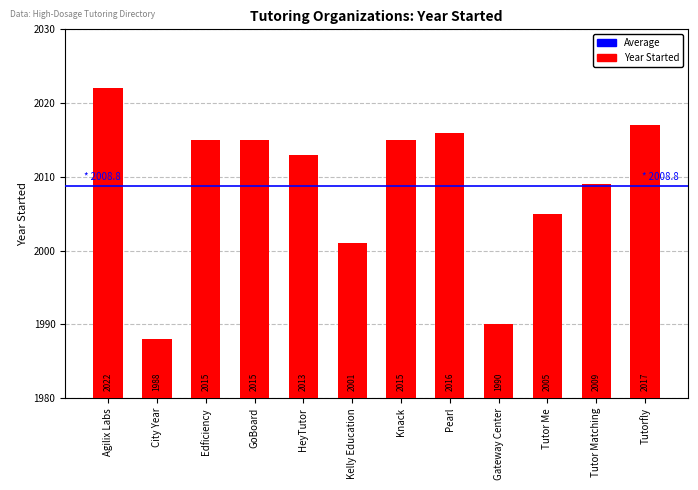

Approximately how many times larger is the value at HeyTutor compared to Tutor Matching?

1.0